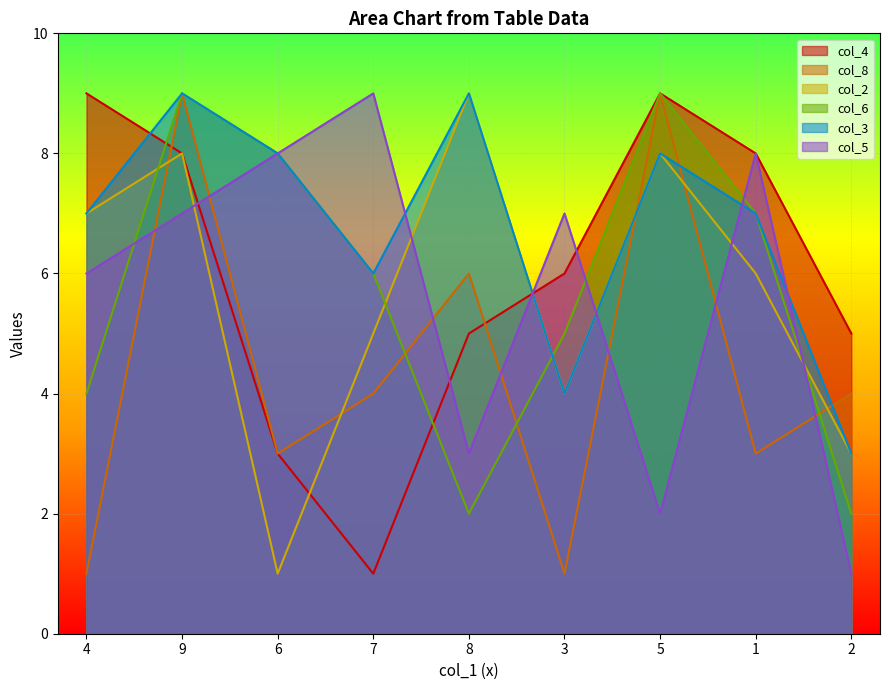

Is the value of col_5 at 1 greater than the value of col_8 at 3?

Yes